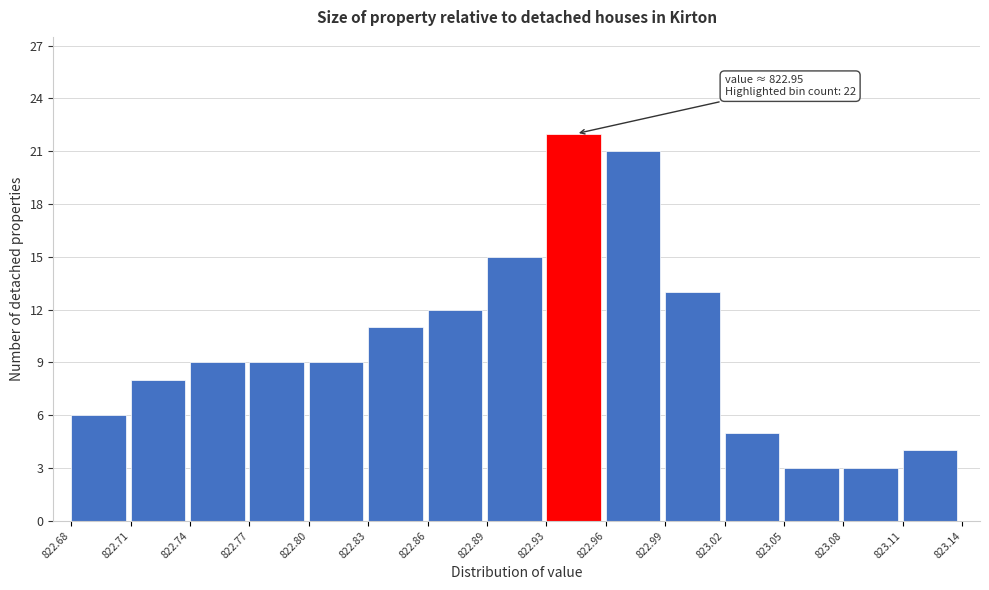

Over which range of the x-axis is the bar tallest?

822.93 to 822.96